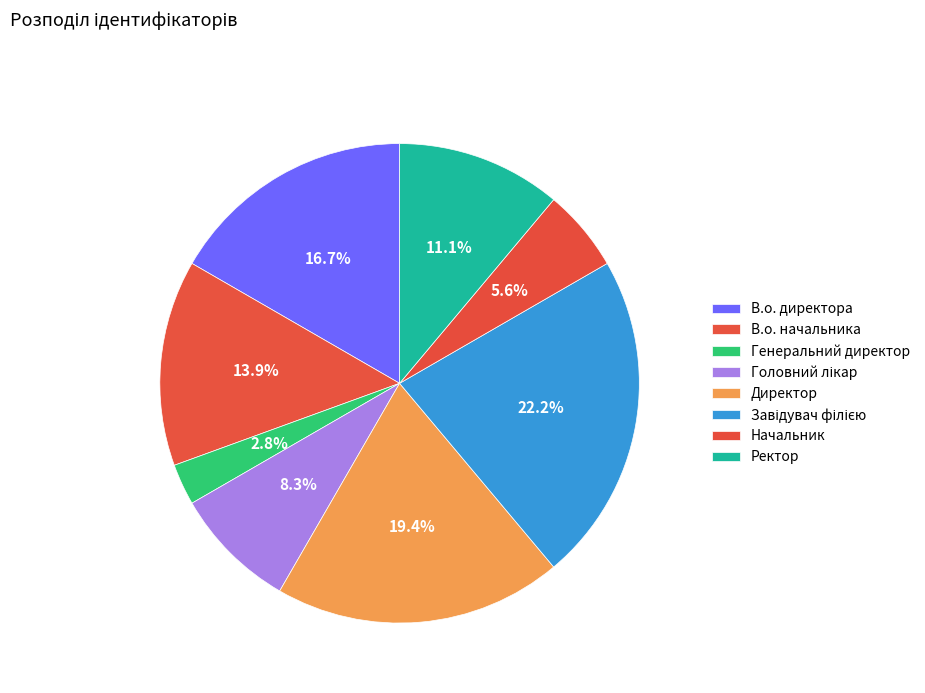

To the nearest percent, what is the difference between the largest and smallest slice percentages?

19%